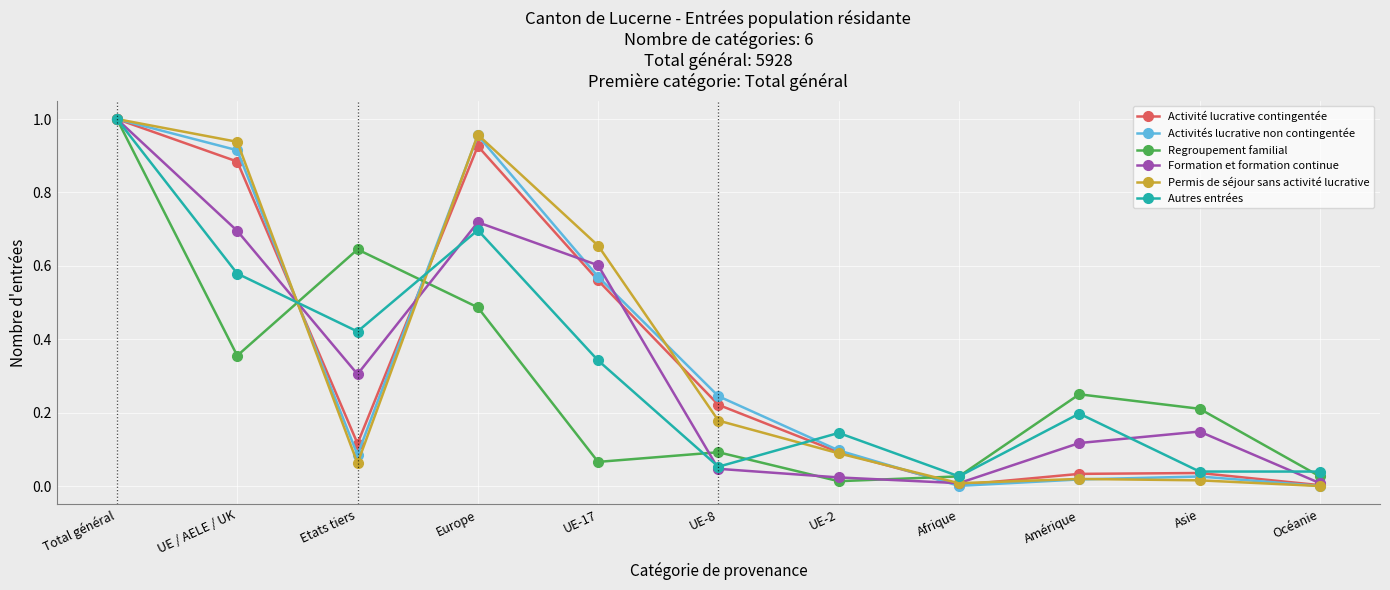

At which category does Activité lucrative contingentée reach its first local peak?

Europe